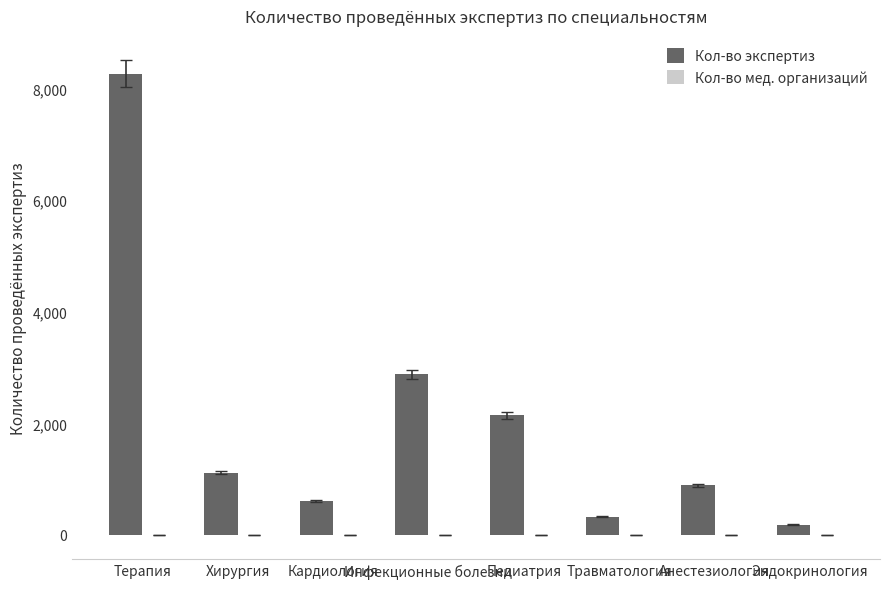

What position from the left is Инфекционные болезни?

4